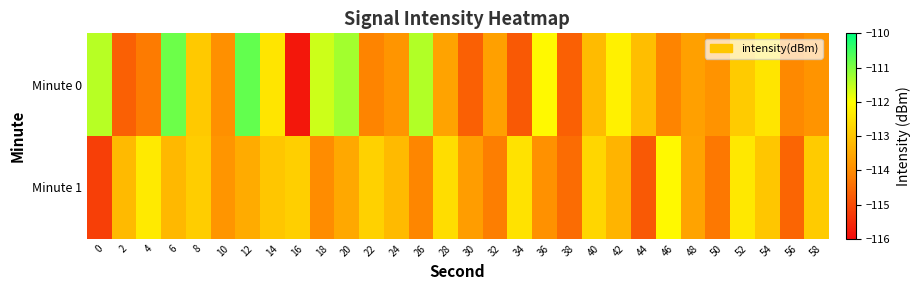

Between 36 and 22, which is larger?

36